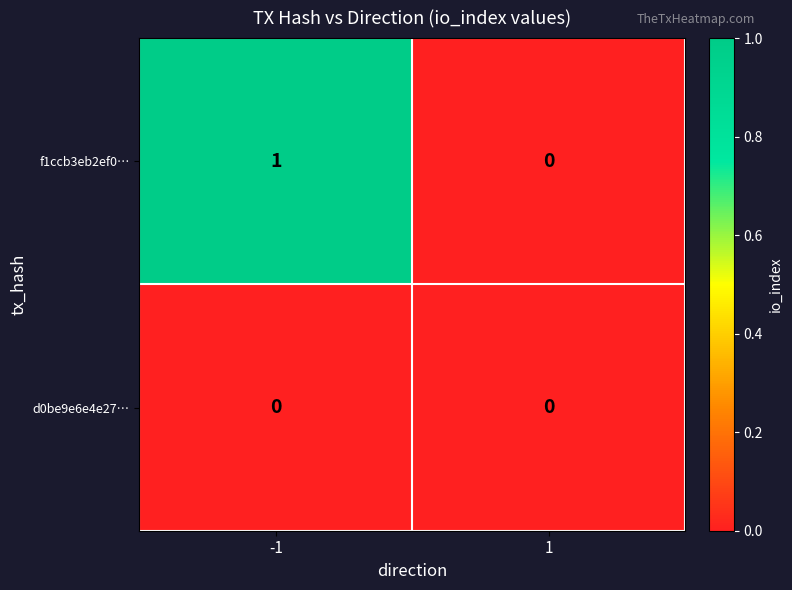

Which series has the largest total across all categories?

f1ccb3eb2ef0…